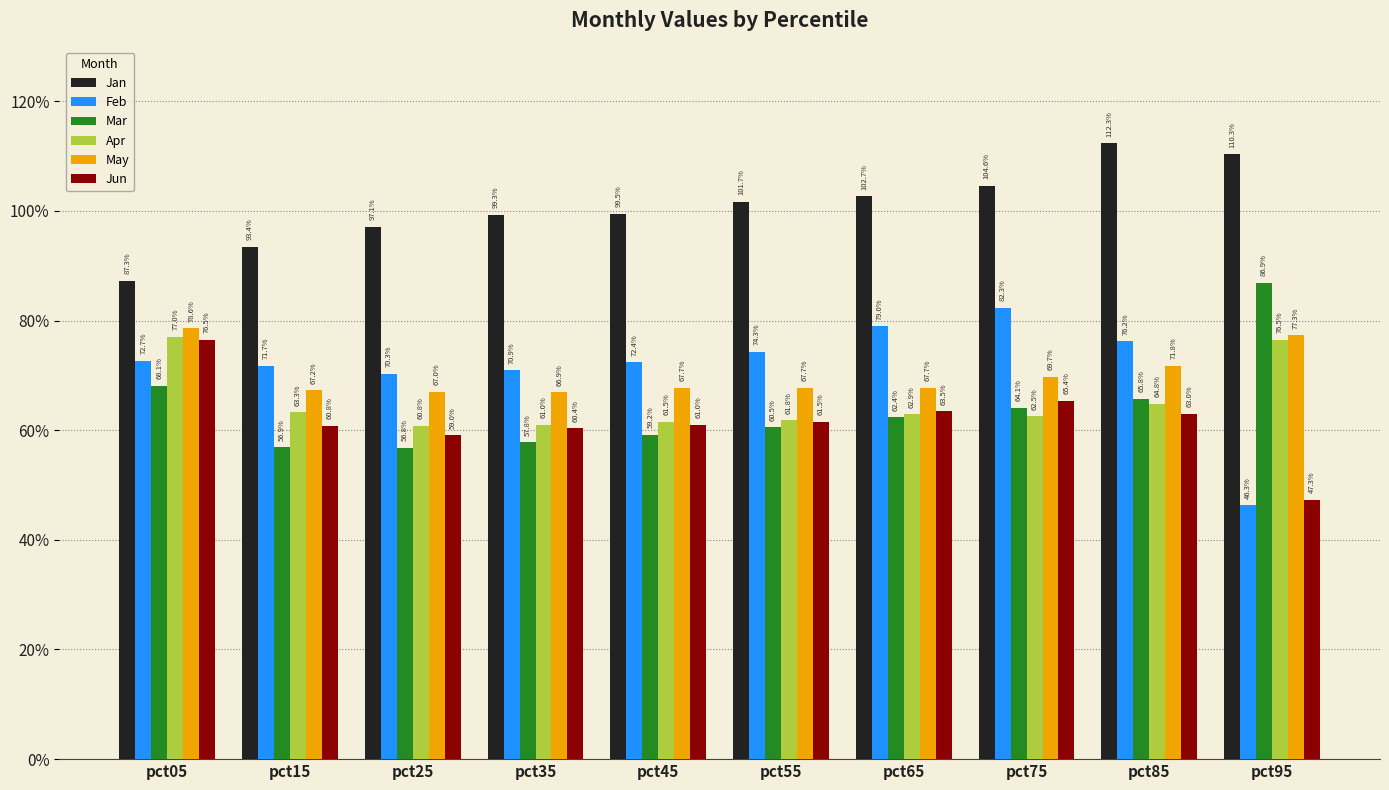

Are the bars horizontal?

No